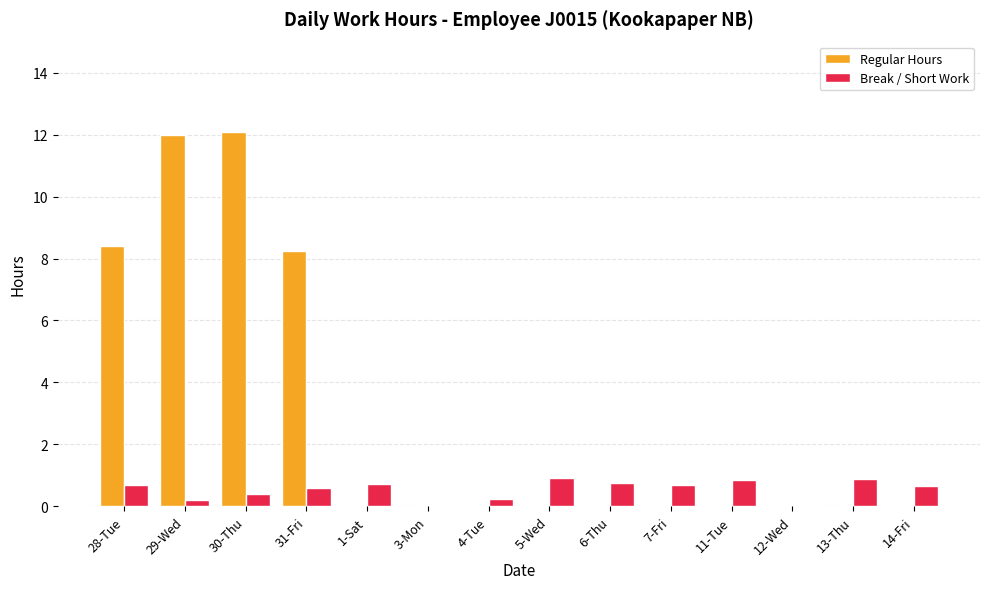

Is the value of Break / Short Work at 3-Mon greater than the value of Regular Hours at 29-Wed?

No